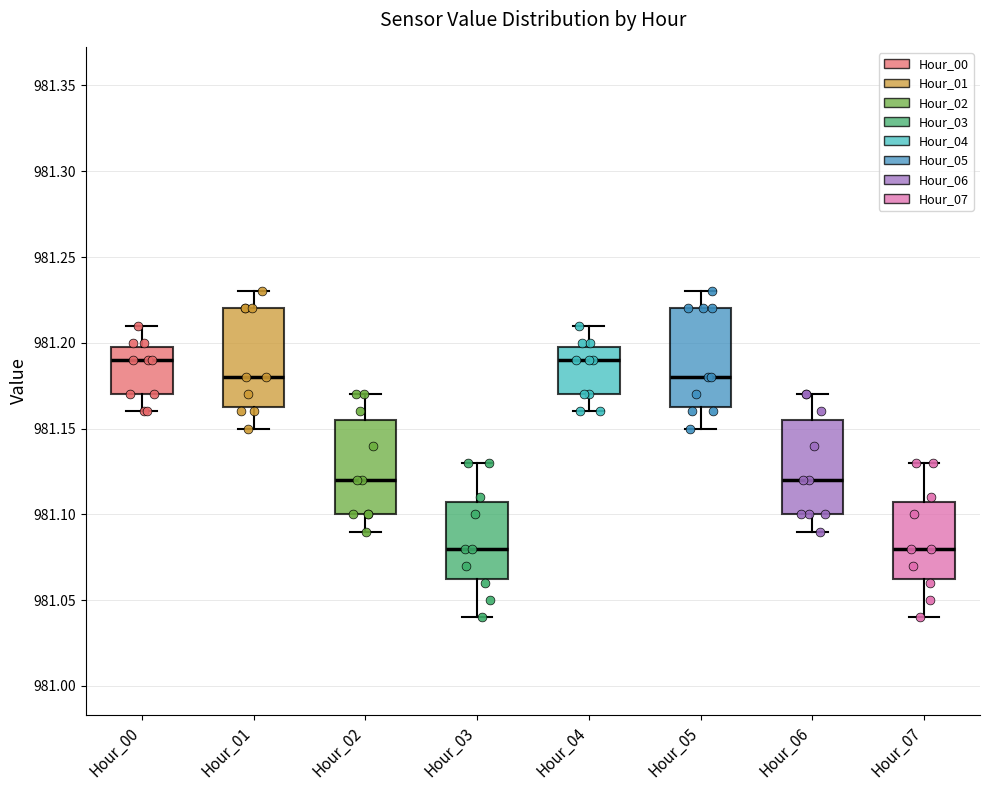

Where does the upper whisker of the box for Hour_06 end on the y-axis? The values are not printed on the chart, so give them approximately, as read against the axis.

981.170